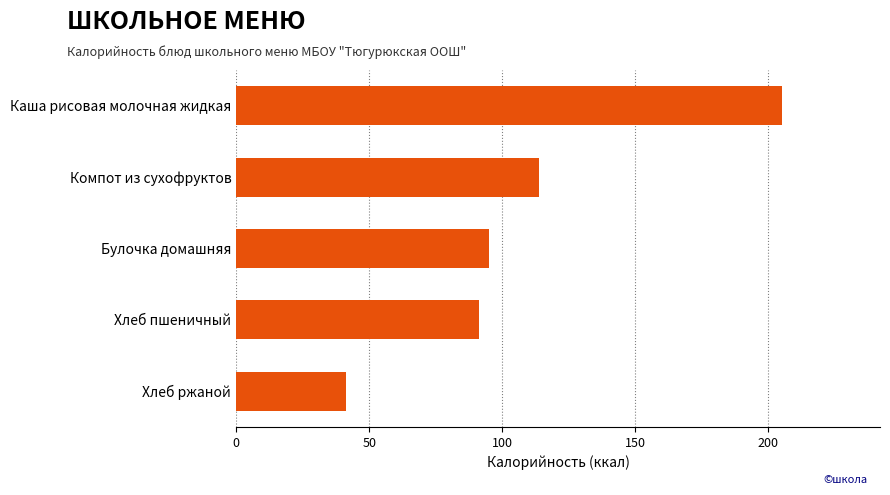

What is the ratio of the value at Каша рисовая молочная жидкая to the value at Хлеб ржаной?

5.0